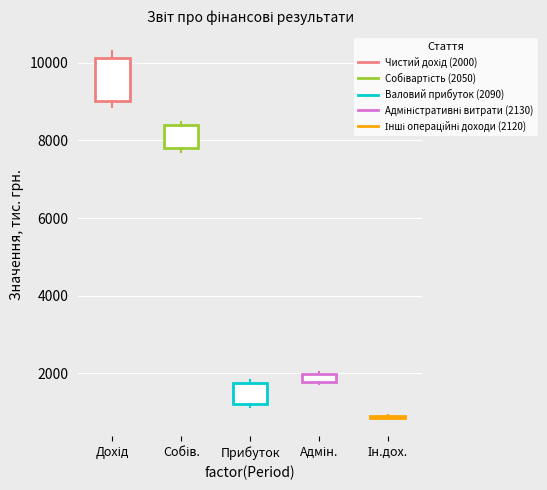

Comparing the boxes themselves (not the whiskers), which one is the tallest?

Дохід